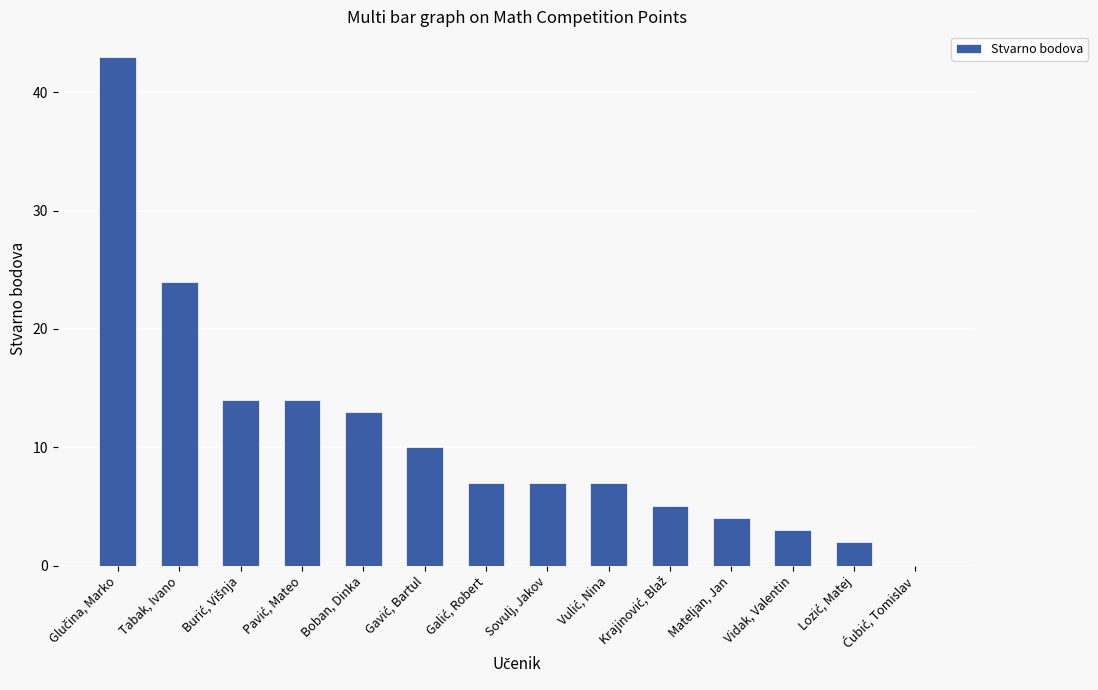

How many data points does each series have?

14